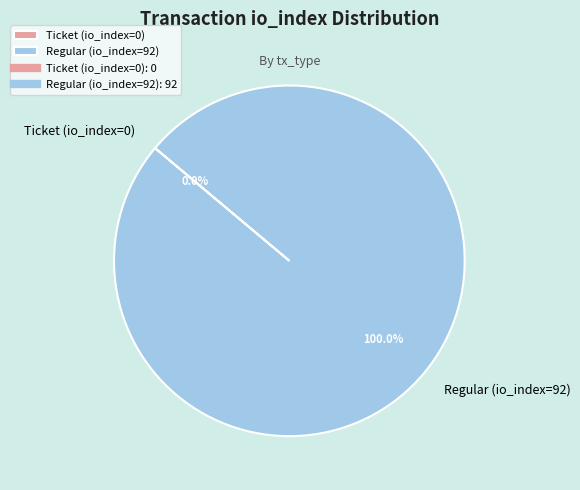

Is it true that Ticket (io_index=0) is 1% of the pie?

False